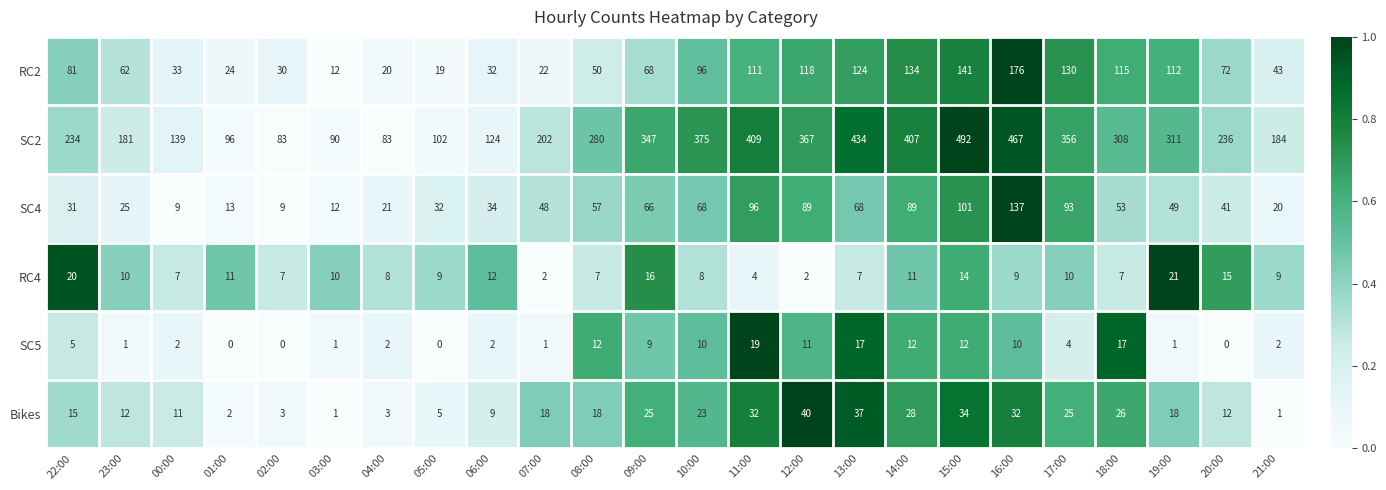

Read the RC4 value at 05:00, to the nearest 10.

10